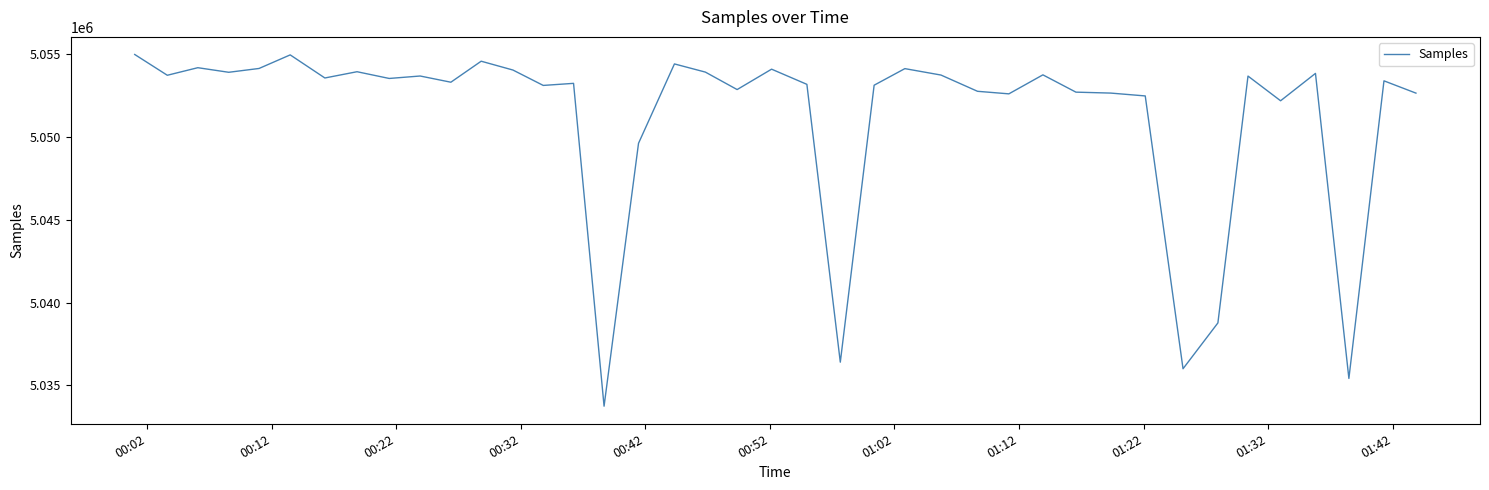

What is the minimum value shown in the chart?

5033736